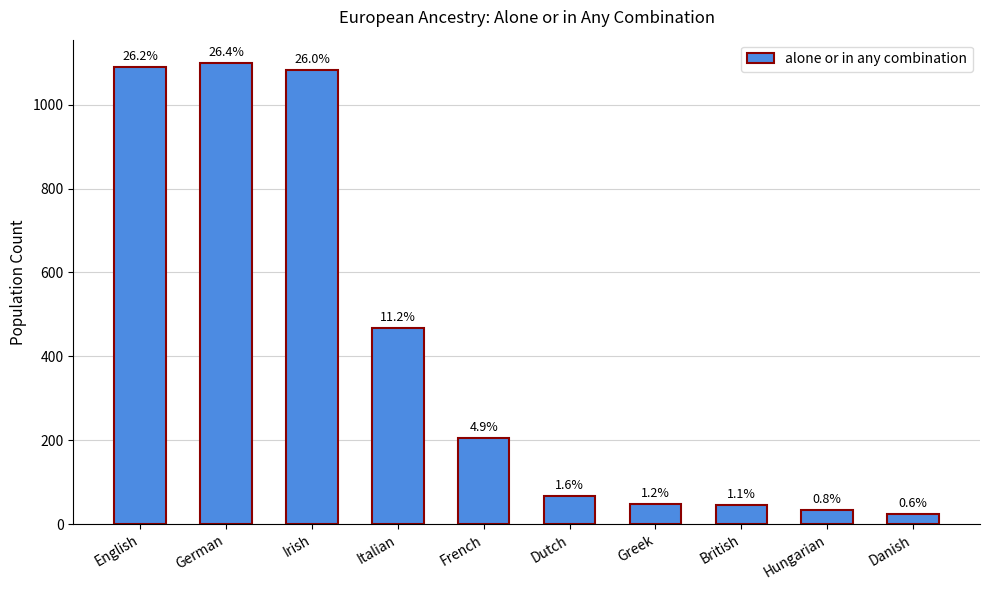

What is the value of the 10th bar from the left?

24